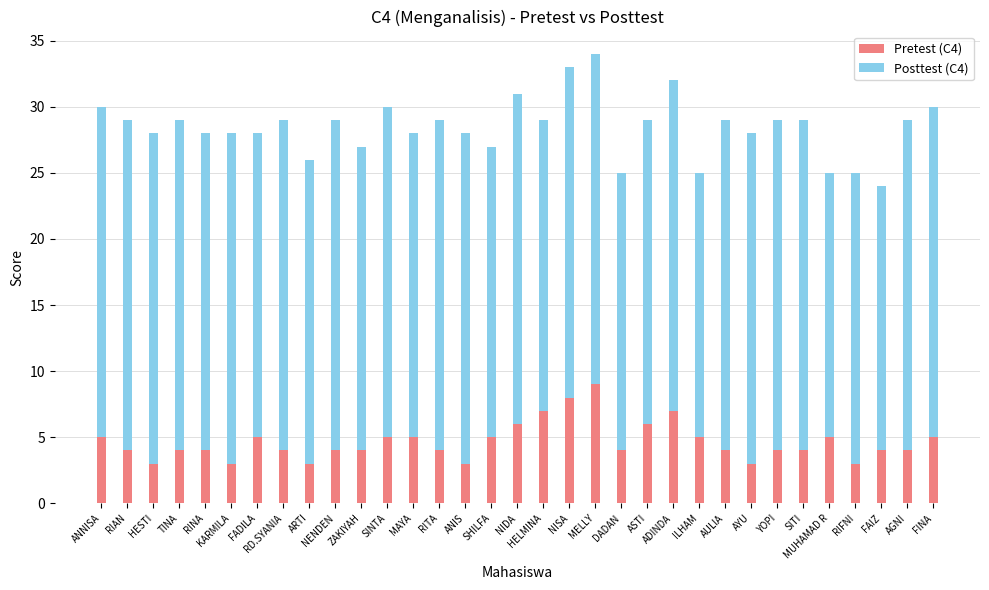

True or false: Pretest (C4) has a value of 2 at NENDEN.

False